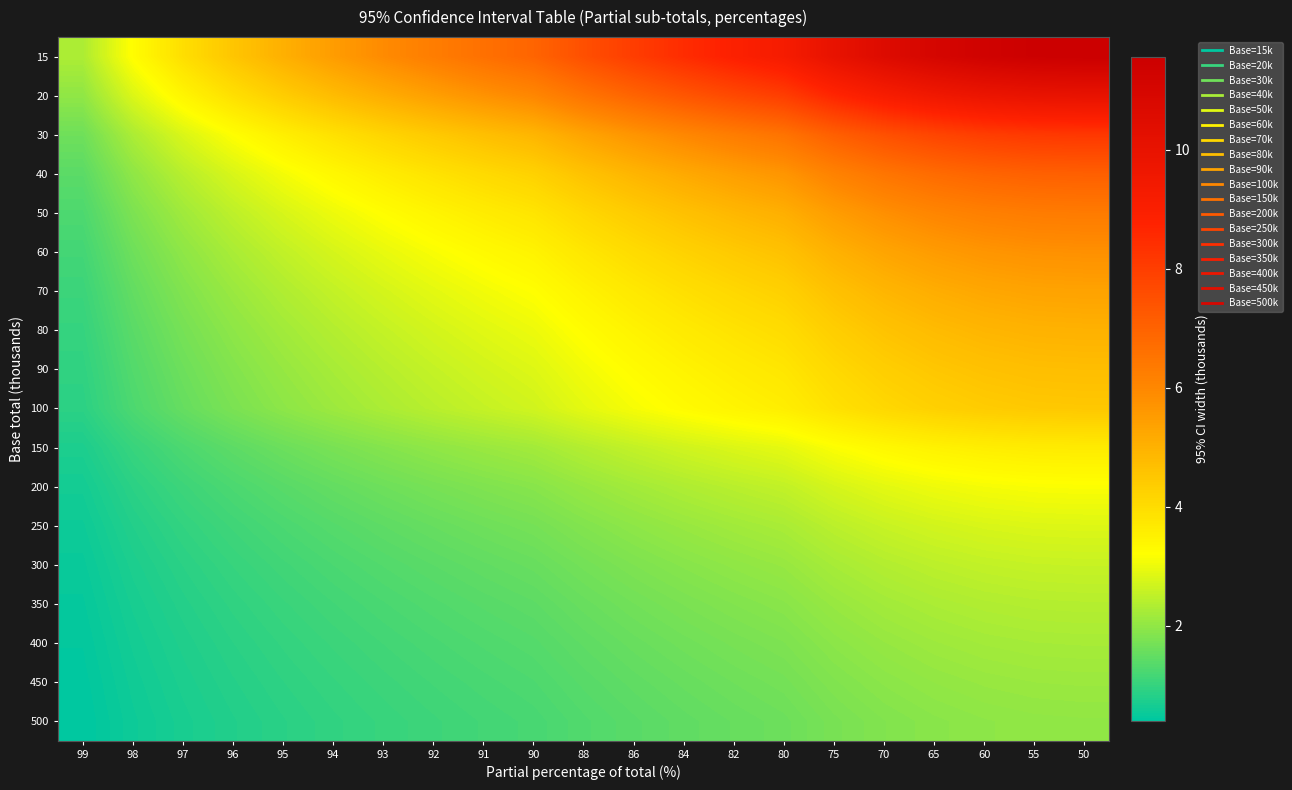

What is the difference between the highest and lowest values at 88?

6.2